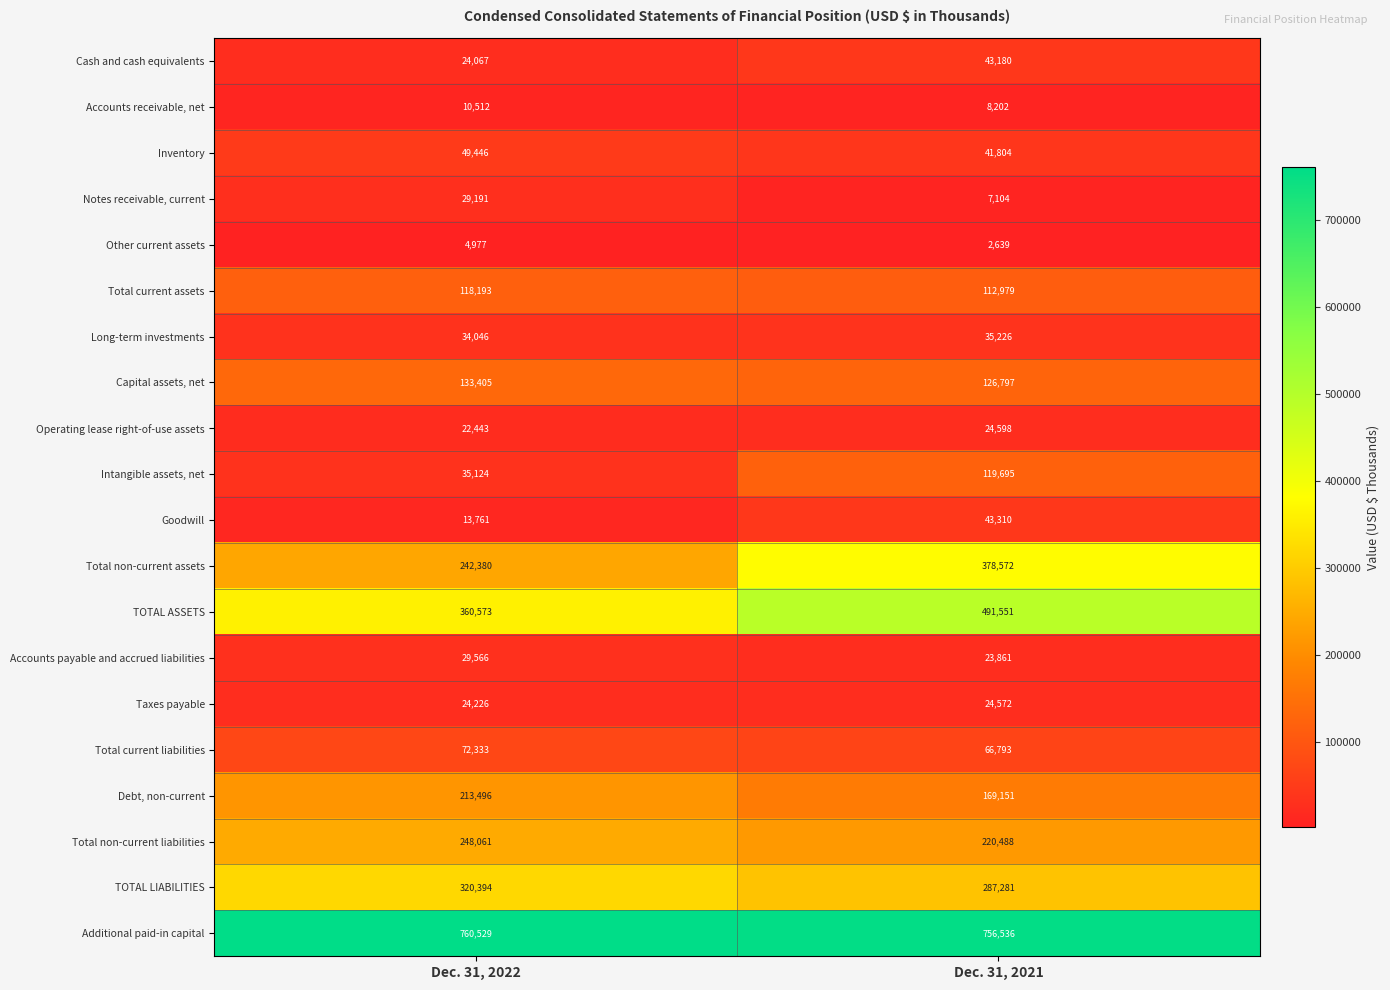

How many data points in Debt, non-current are less than 213496?

1